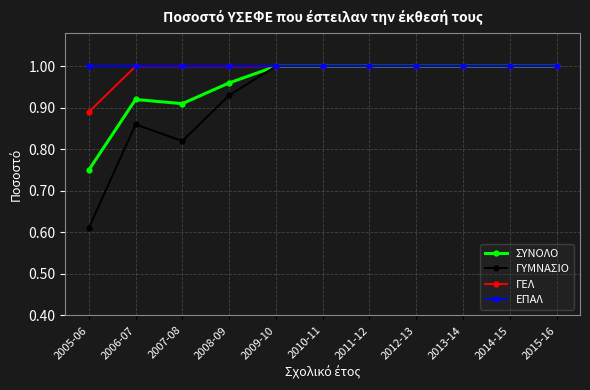

What is the total value across all series at 2011-12?

4.0